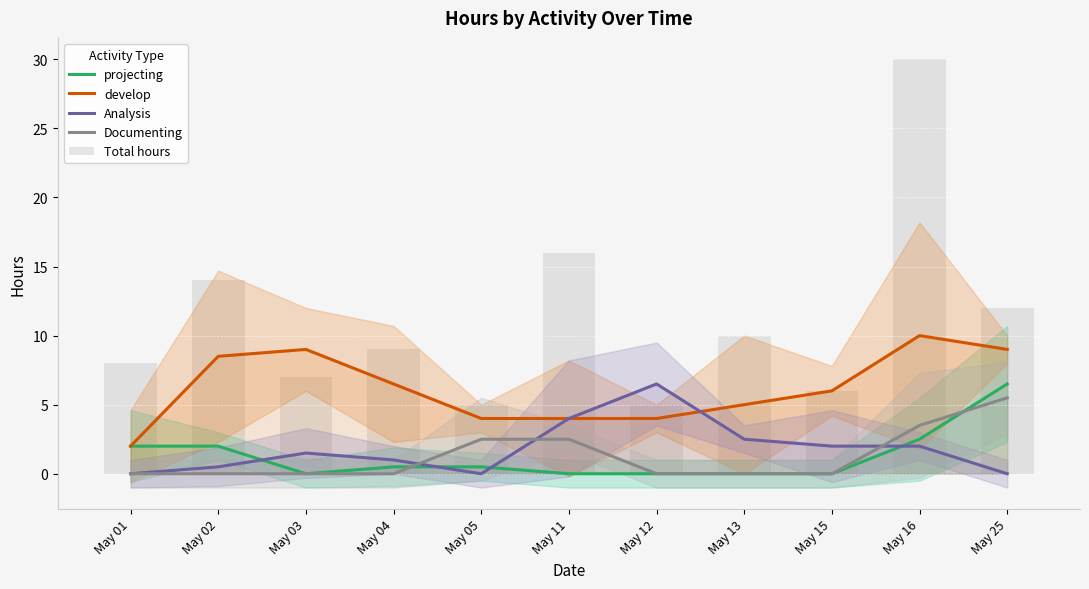

What is the value of the projecting bar at the 11th from the left?

6.5